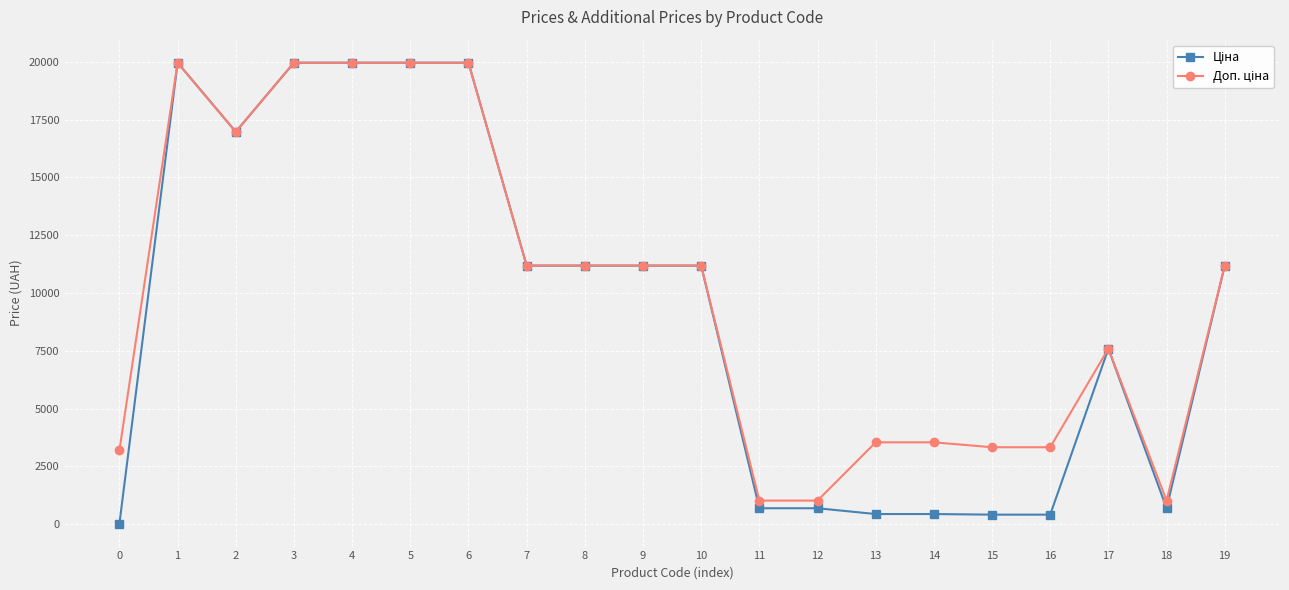

What is the maximum value shown in the chart?

19964.2